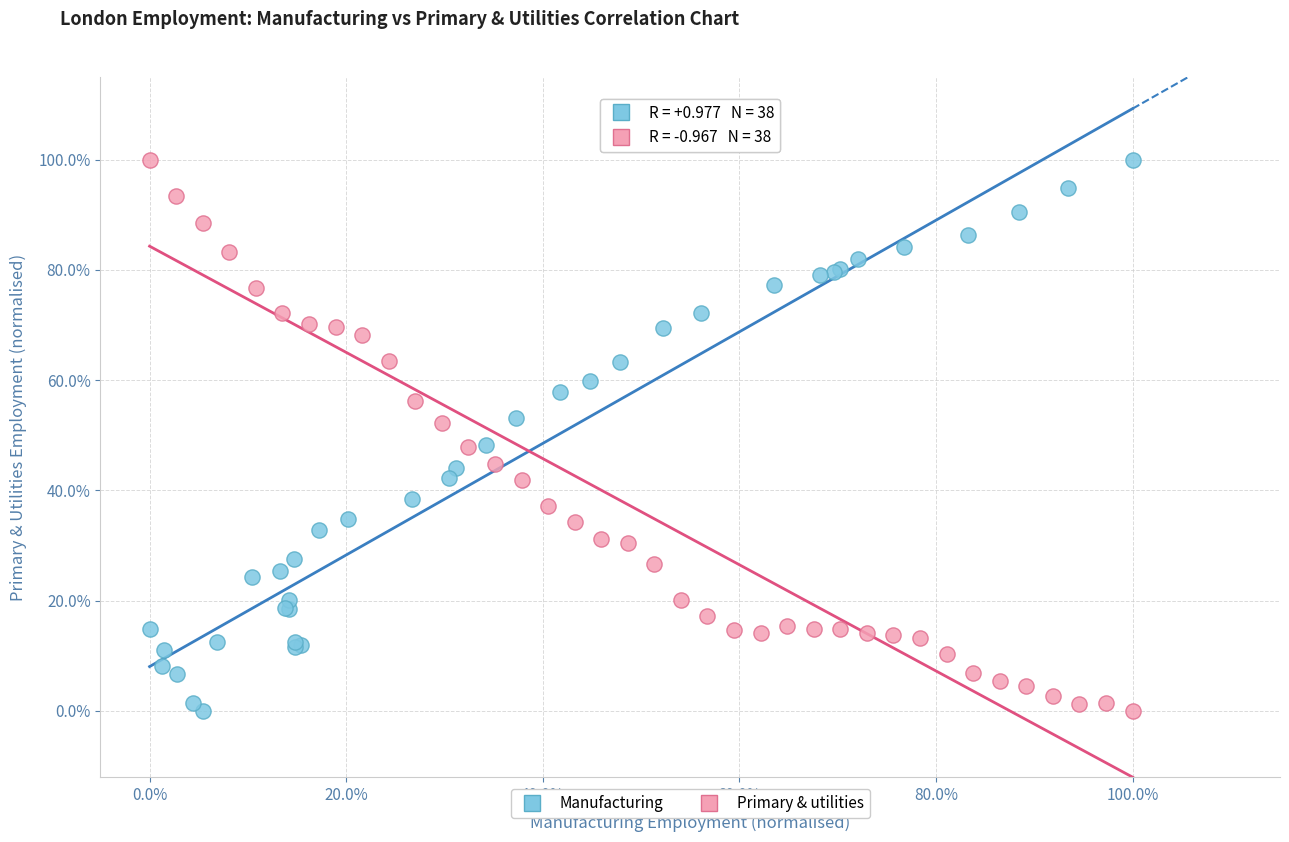

What are all the series names shown in the legend?

Manufacturing, Primary & utilities